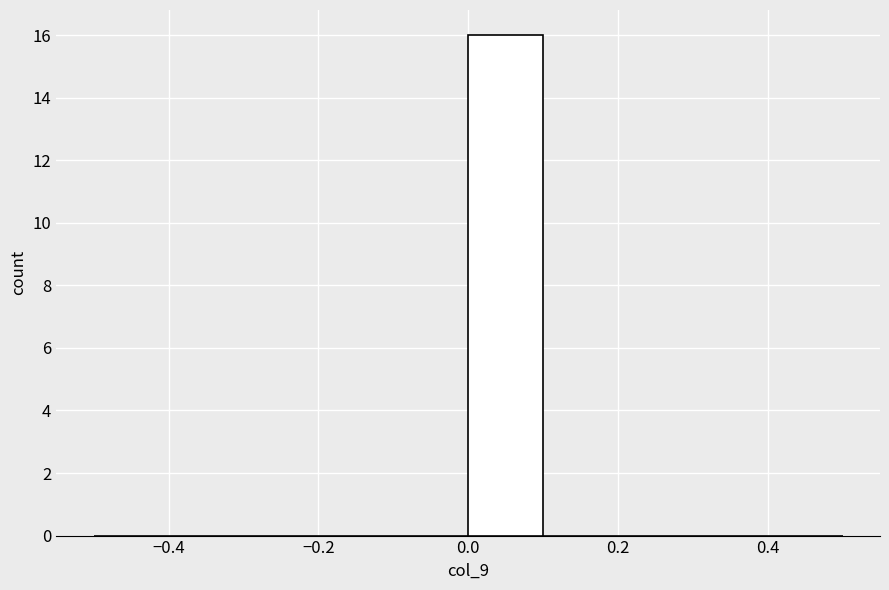

Reading left to right, transcribe this chart: for each bar, give the range it covers on the x-axis and its height. The values are not printed on the chart, so give them approximately, as read against the axis.

-0.5 to -0.4: 0
-0.4 to -0.3: 0
-0.3 to -0.2: 0
-0.2 to -0.1: 0
-0.1 to 0.0: 0
0.0 to 0.1: 16
0.1 to 0.2: 0
0.2 to 0.3: 0
0.3 to 0.4: 0
0.4 to 0.5: 0